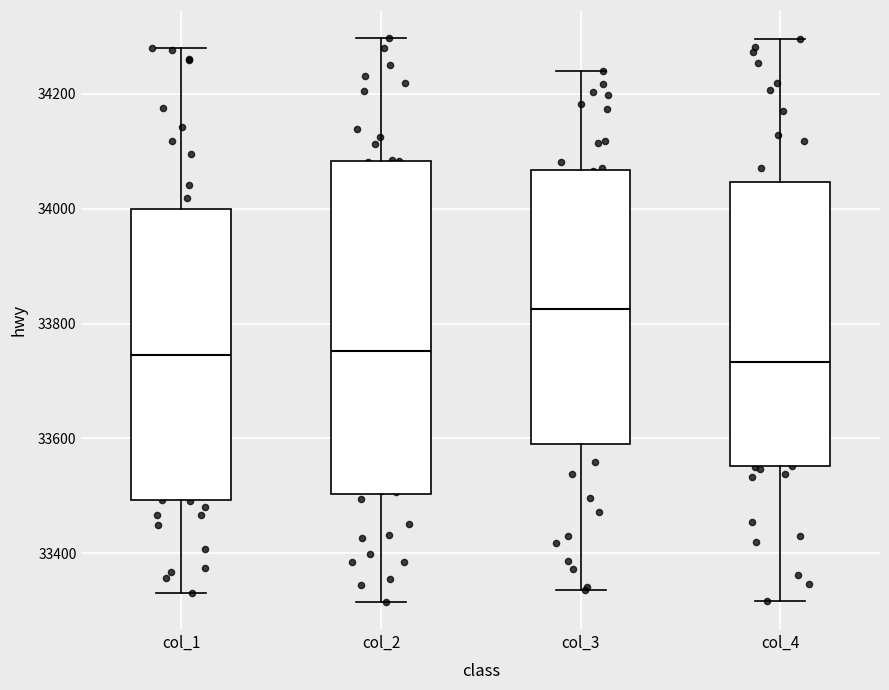

Reading left to right, read every box against the y-axis: the position of its median line, the range the box covers, and the ends of its whiskers. The values are not printed on the chart, so give them approximately, as read against the axis.

col_1: median 33740, box 33500 to 34000, whiskers 33340 to 34280
col_2: median 33760, box 33500 to 34080, whiskers 33320 to 34300
col_3: median 33820, box 33580 to 34060, whiskers 33340 to 34240
col_4: median 33740, box 33560 to 34040, whiskers 33320 to 34300